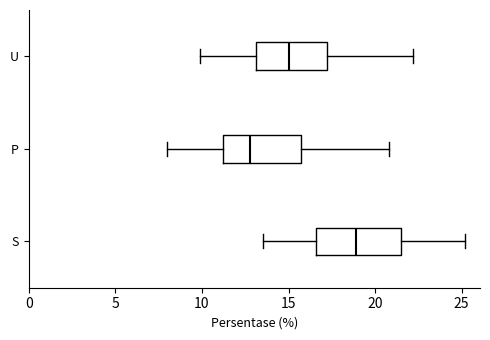

Reading bottom to top, read every box against the x-axis: the position of its median line, the range the box covers, and the ends of its whiskers. The values are not printed on the chart, so give them approximately, as read against the axis.

S: median 19.0, box 16.5 to 21.5, whiskers 13.5 to 25.0
P: median 13.0, box 11.0 to 15.5, whiskers 8.0 to 21.0
U: median 15.0, box 13.0 to 17.0, whiskers 10.0 to 22.0